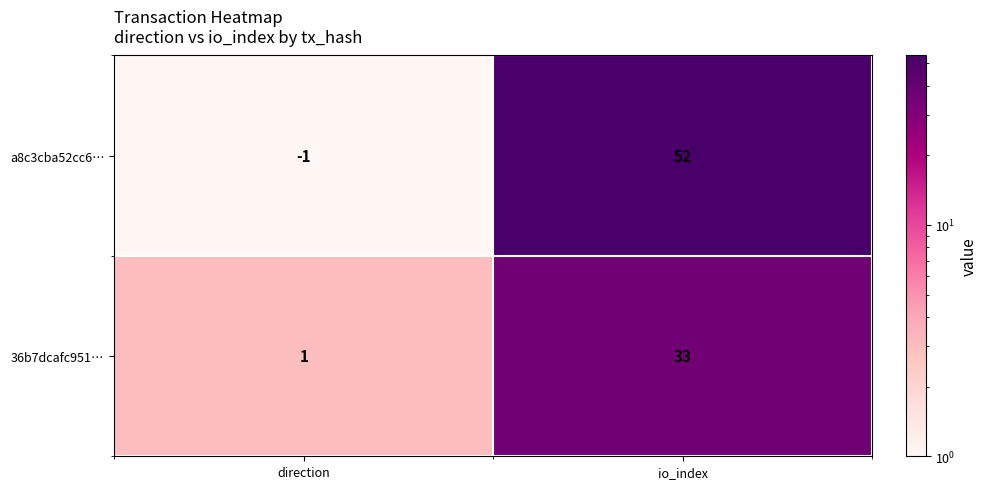

What is the difference between the 36b7dcafc951… values at io_index and direction?

32